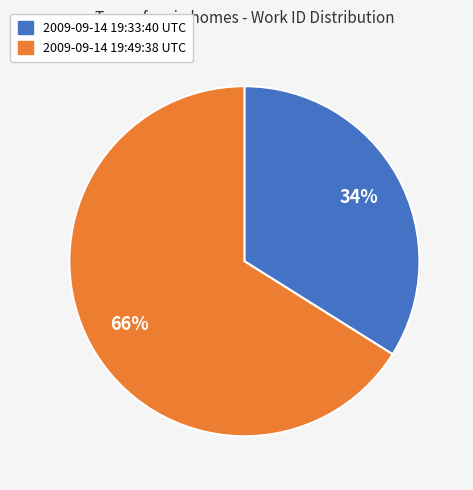

The 2009-09-14 19:49:38 UTC slice represents 78% of the pie. True or false?

False